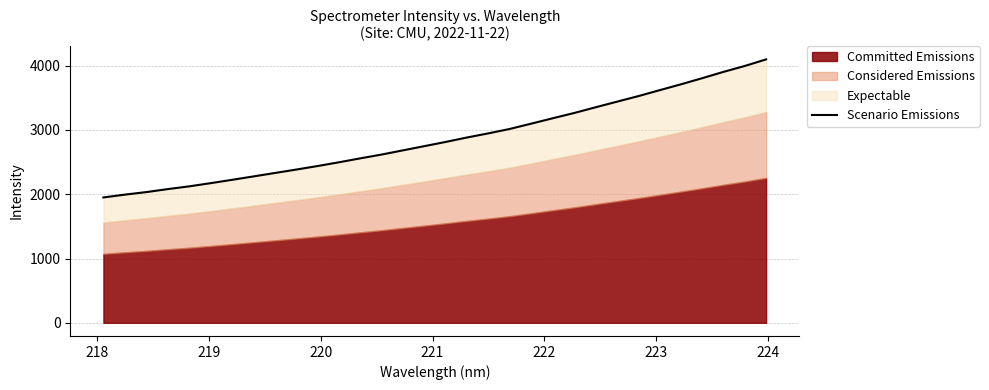

What is the value of the 27th point from the left?

3618.1